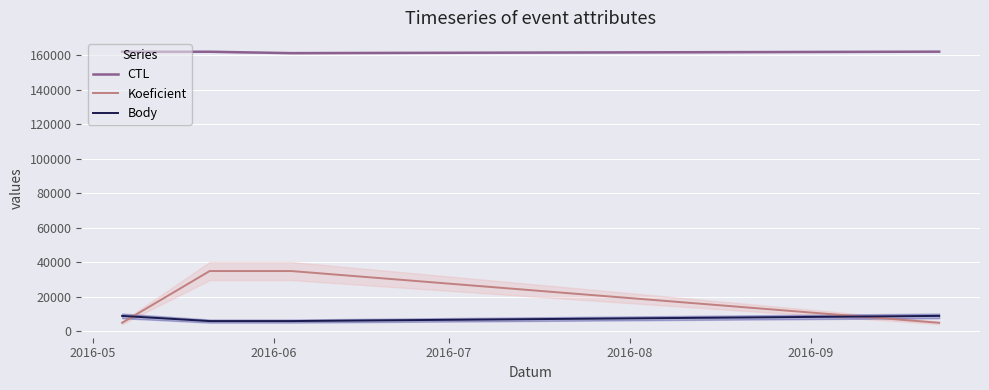

Is this an area chart (filled region under the line)?

No